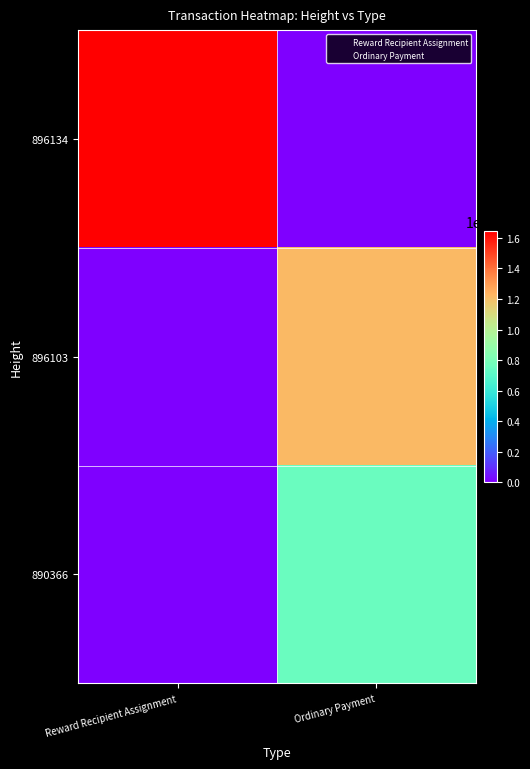

Which series has the largest range (max minus min)?

Reward Recipient Assignment